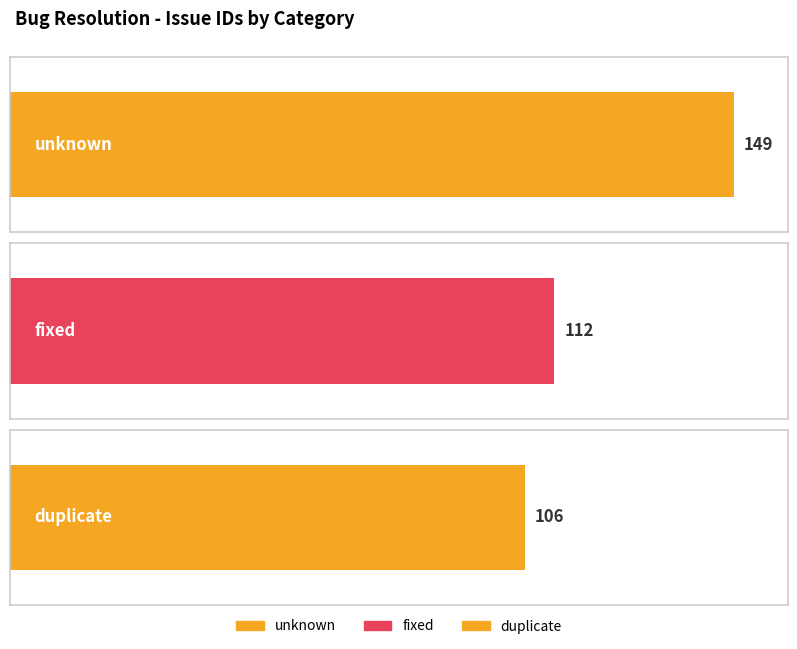

Rank the categories by value from lowest to highest.

duplicate, fixed, unknown